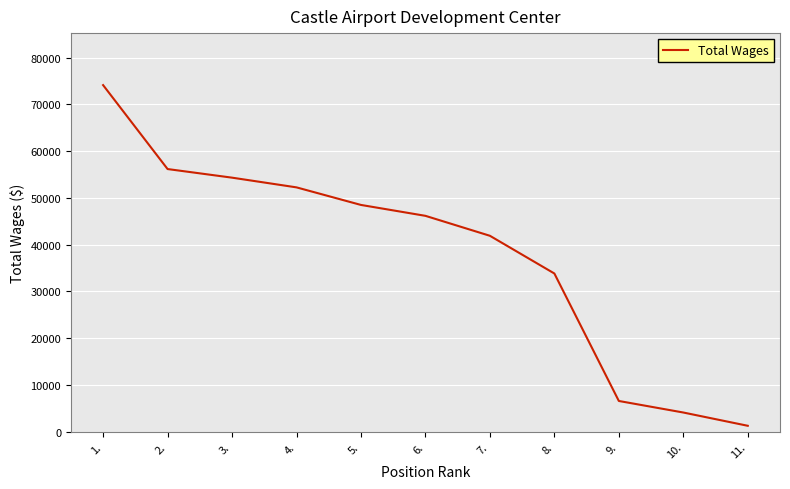

List the labels in order of value, smallest first.

11., 10., 9., 8., 7., 6., 5., 4., 3., 2., 1.